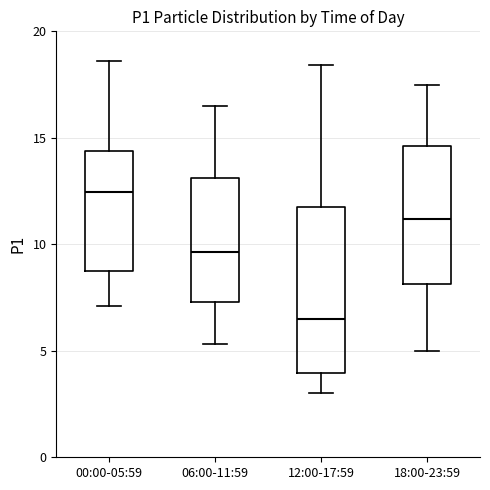

Which box is the tallest, from its lower edge to its upper edge?

12:00-17:59